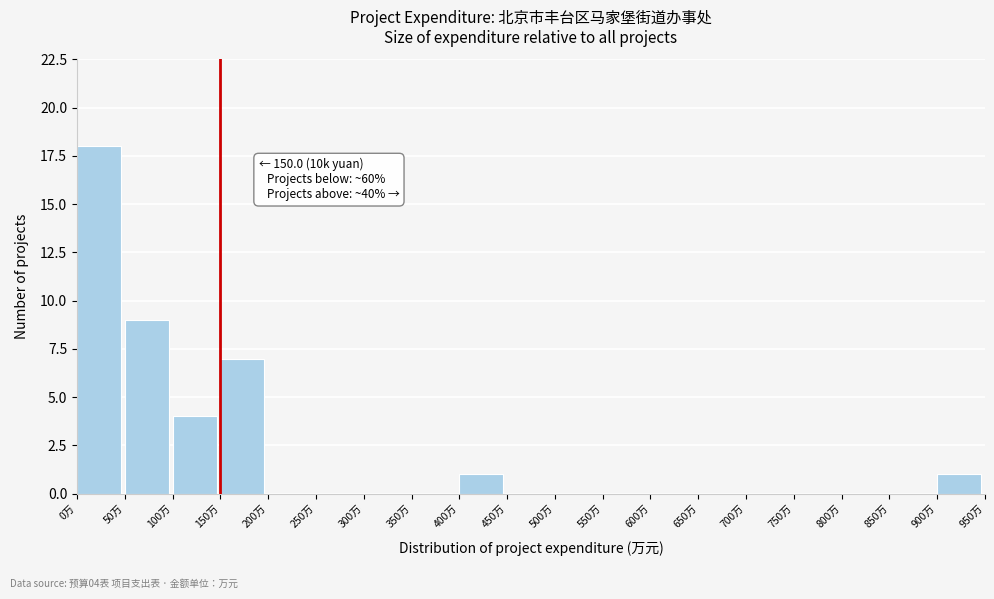

Over which range of the x-axis is the bar tallest?

0 to 50